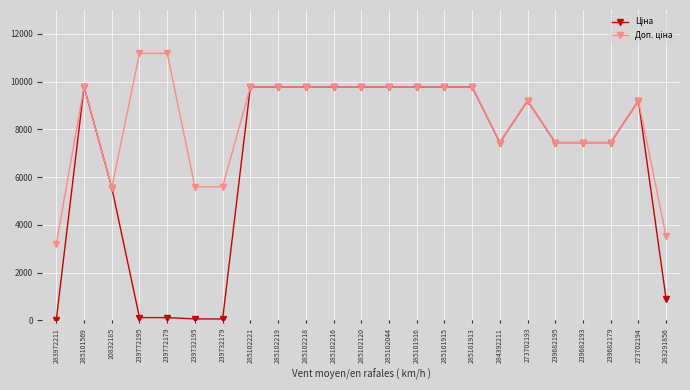

At how many categories does at least one series exceed 4103?

21